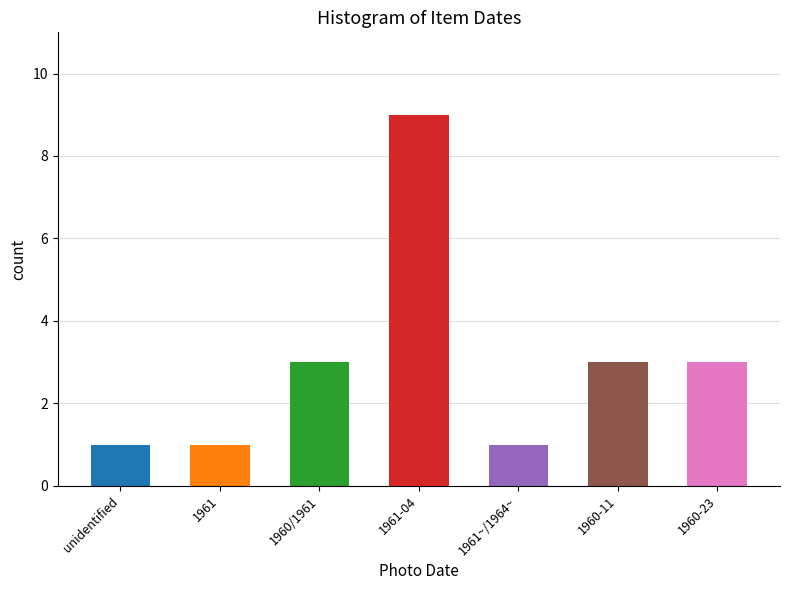

What is the greatest value displayed?

9